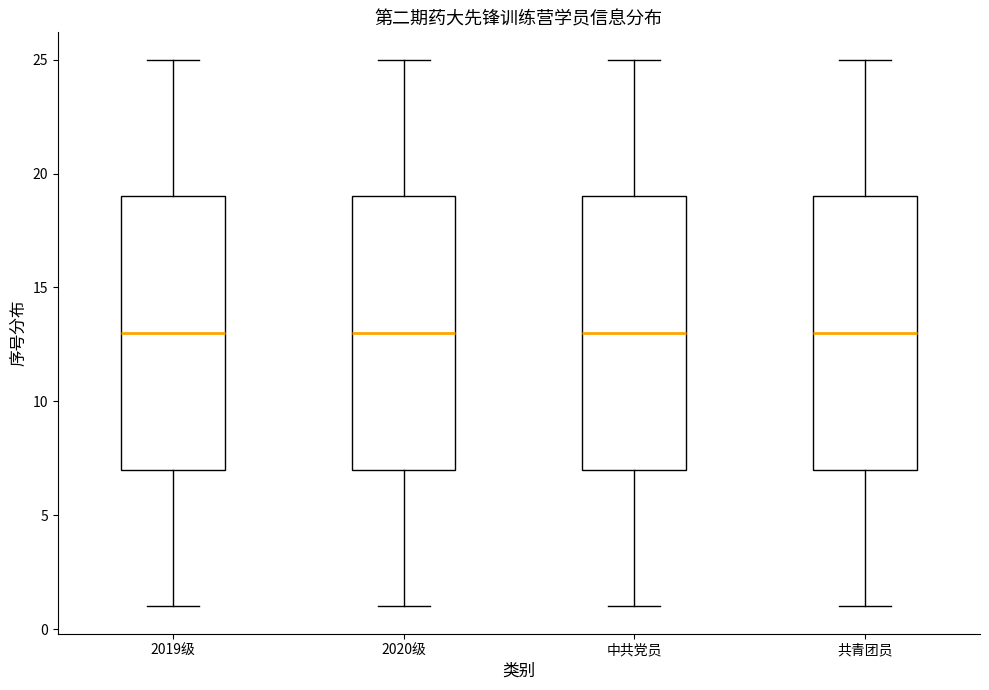

Reading left to right, transcribe this box plot: for each box, give where its median line is, the range the box spans, and where its two whiskers end, as read against the y-axis. The values are not printed on the chart, so give them approximately, as read against the axis.

2019级: median 13, box 7 to 19, whiskers 1 to 25
2020级: median 13, box 7 to 19, whiskers 1 to 25
中共党员: median 13, box 7 to 19, whiskers 1 to 25
共青团员: median 13, box 7 to 19, whiskers 1 to 25